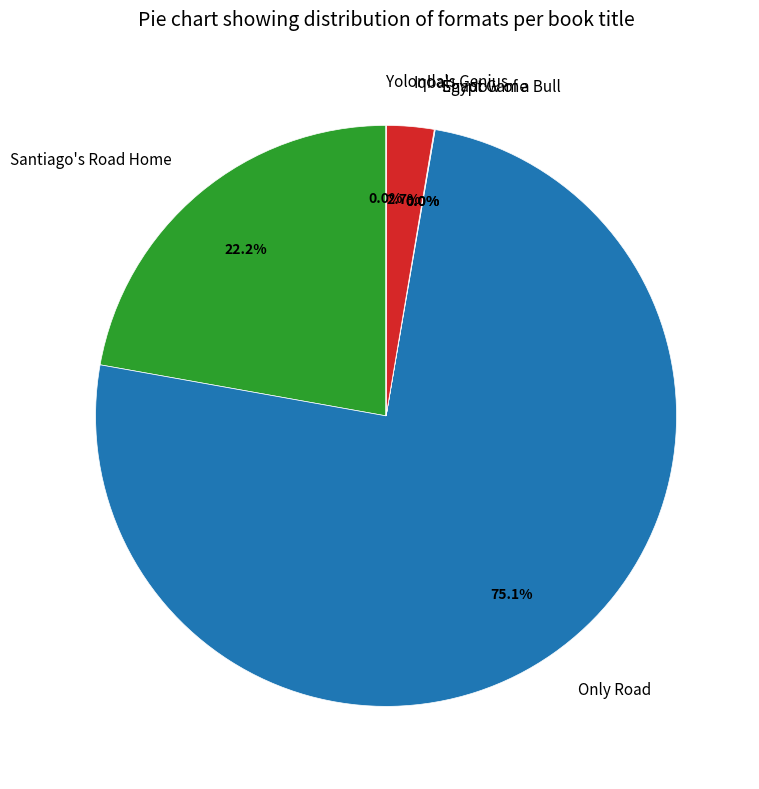

Which category has the biggest portion of the pie?

Only Road